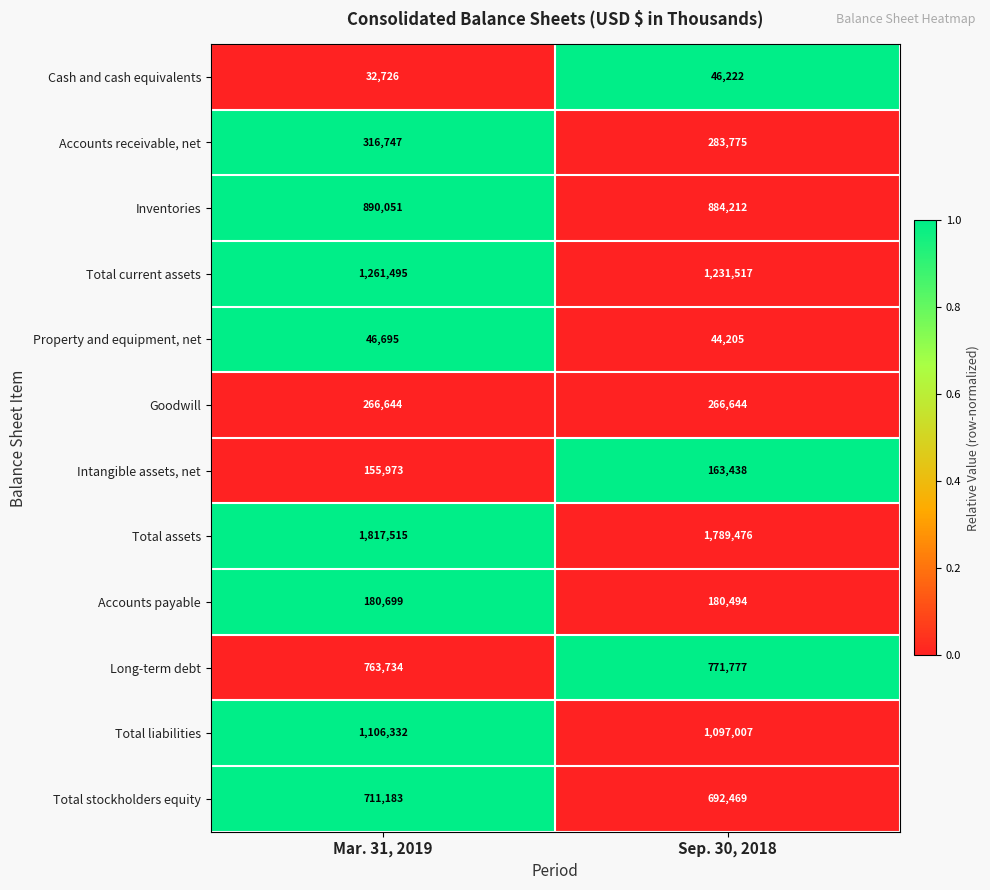

True or false: Total current assets has a value of 1680606 at Sep. 30, 2018.

False